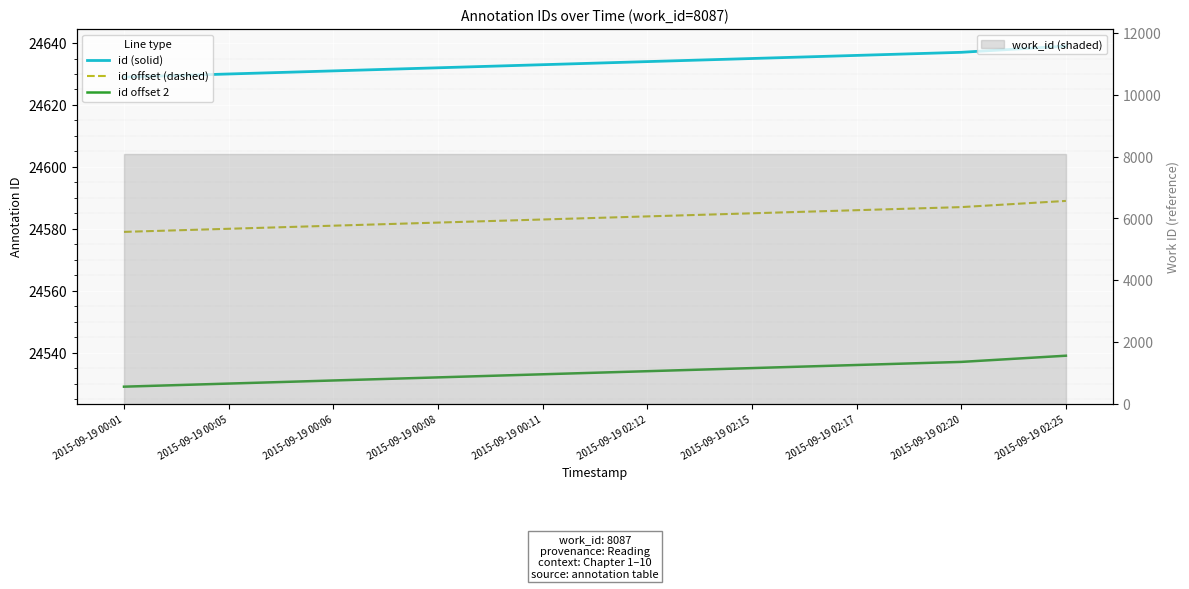

Count the id (solid) values in the range 24631 to 24636.

6